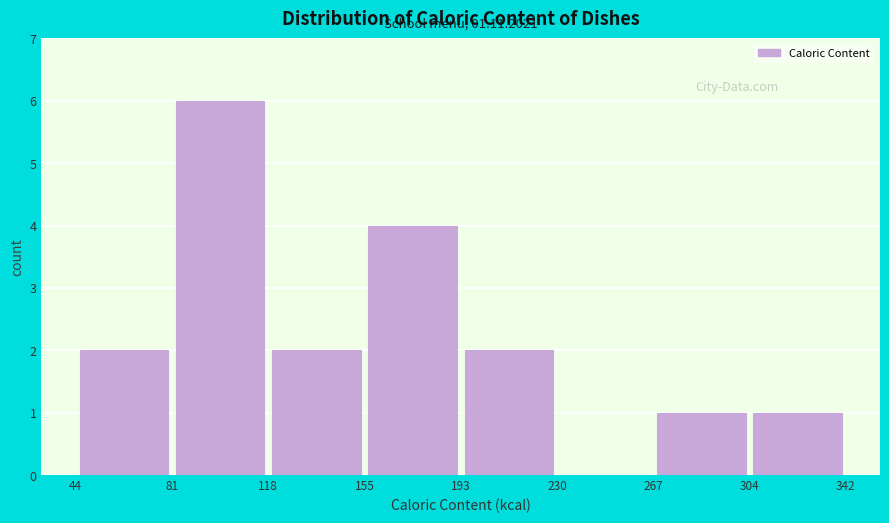

Which range on the x-axis has the tallest bar?

81 to 118